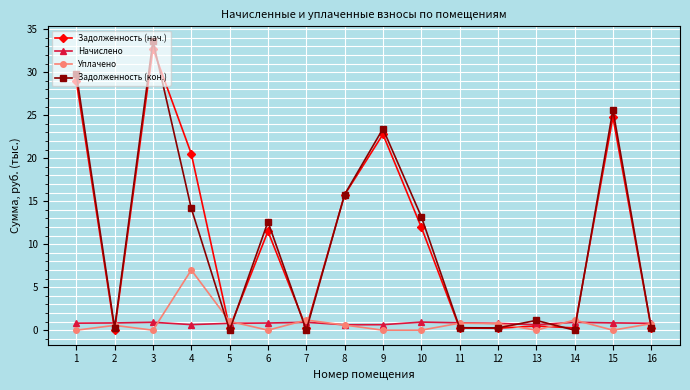

What is the value of the Начислено point at the 11th from the left?

0.9